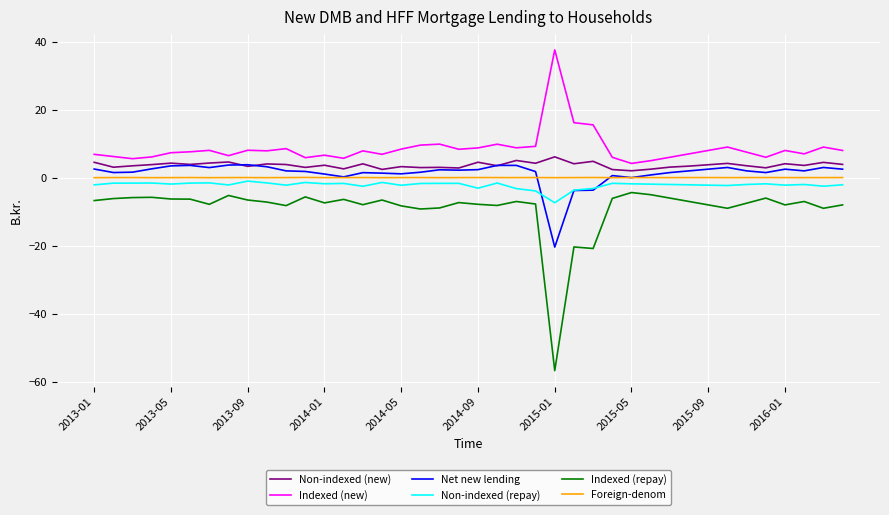

True or false: Indexed (repay) and Non-indexed (repay) intersect in this chart.

False